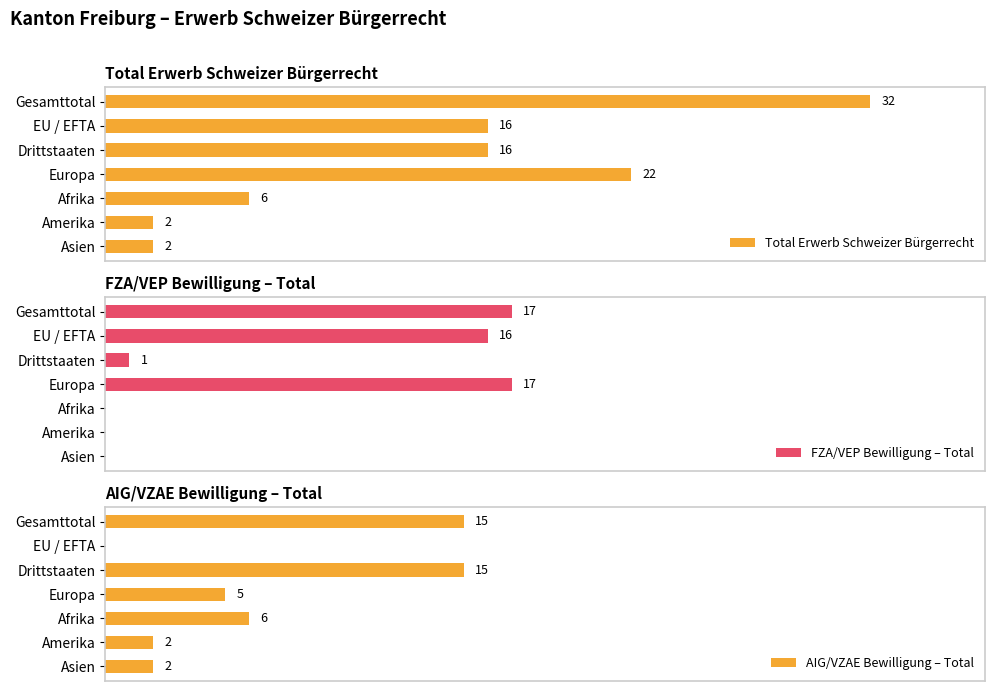

What is the average value of the FZA/VEP Bewilligung – Total series?

7